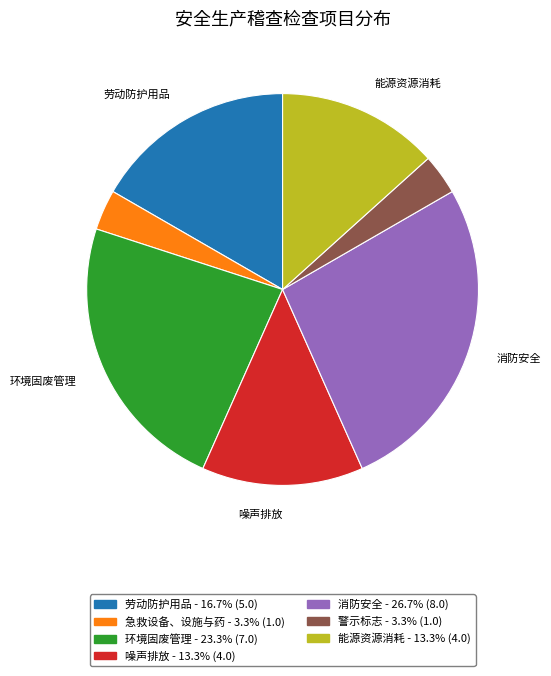

Is the sum of 能源资源消耗 and 警示标志 greater than half?

No